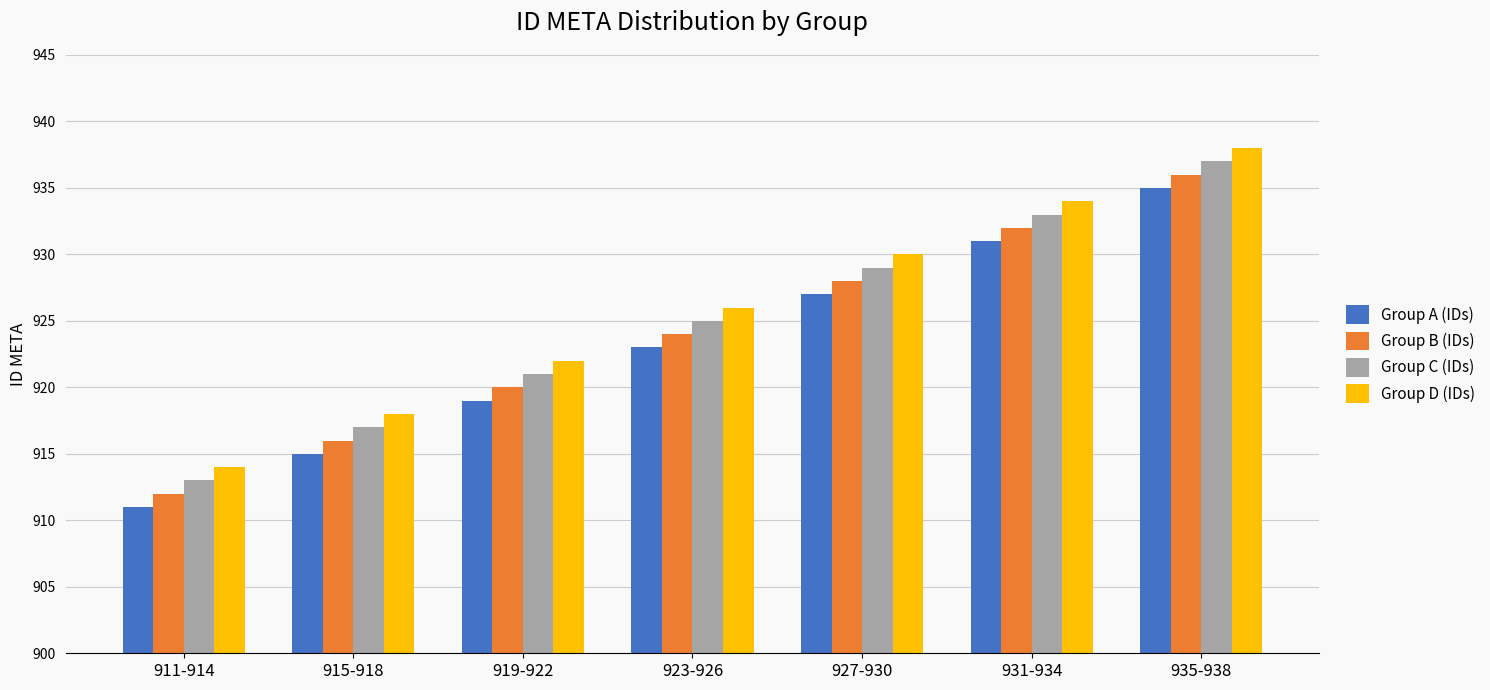

Is it true that Group C (IDs) equals 590 at 923-926?

False